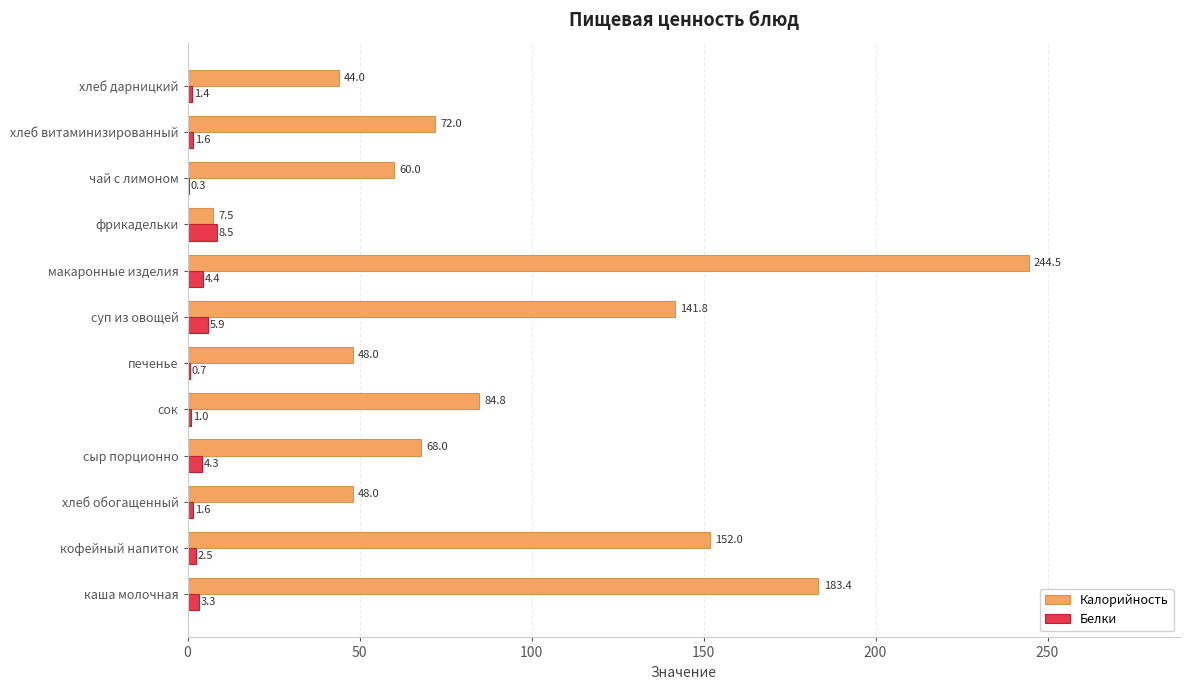

Which series has the largest total across all categories?

Калорийность